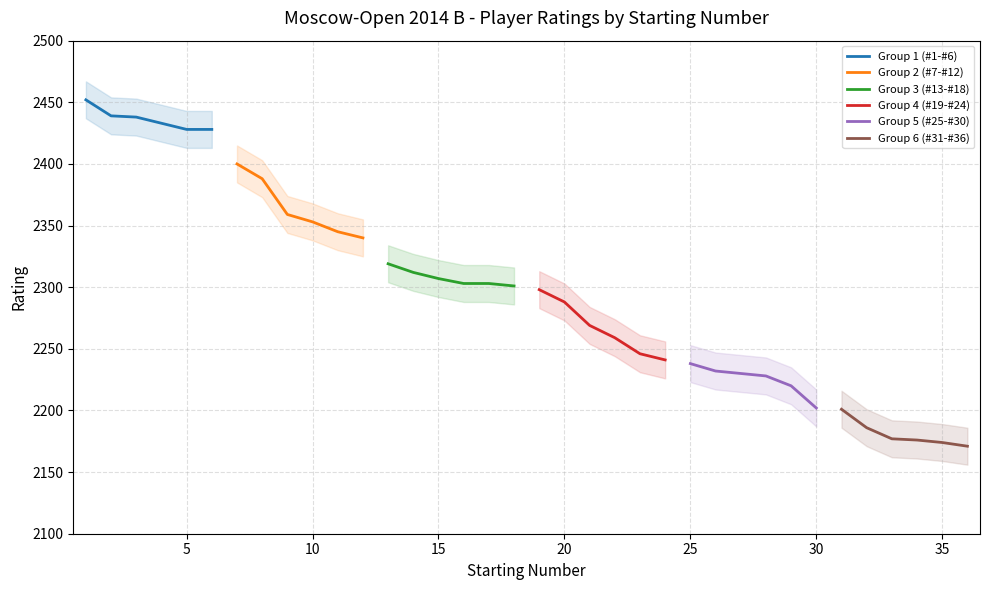

True or false: Group 6 (#31-#36) and Group 5 (#25-#30) intersect in this chart.

False